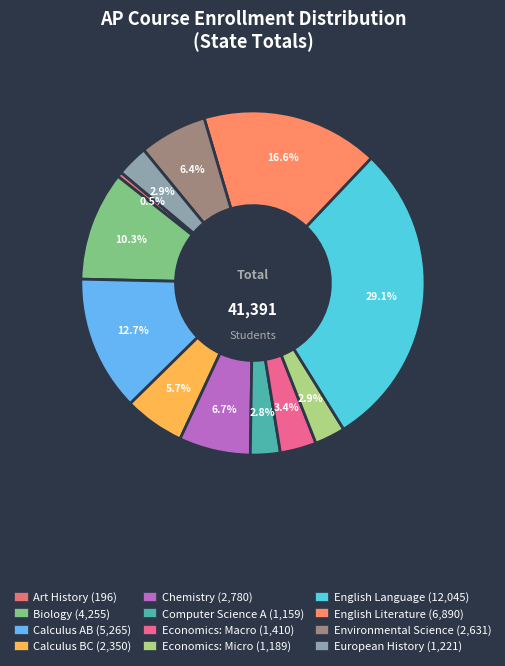

What percentage is the Calculus AB slice, to the nearest percent?

13%